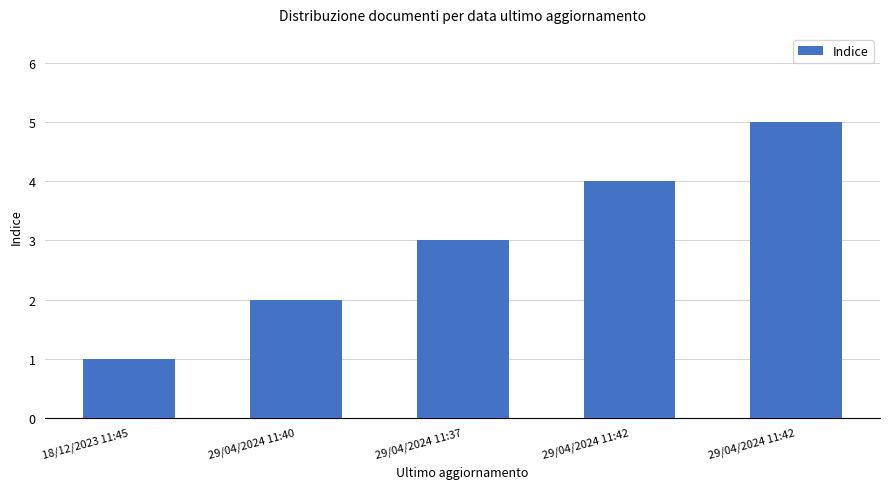

Does the chart contain stacked bars?

No